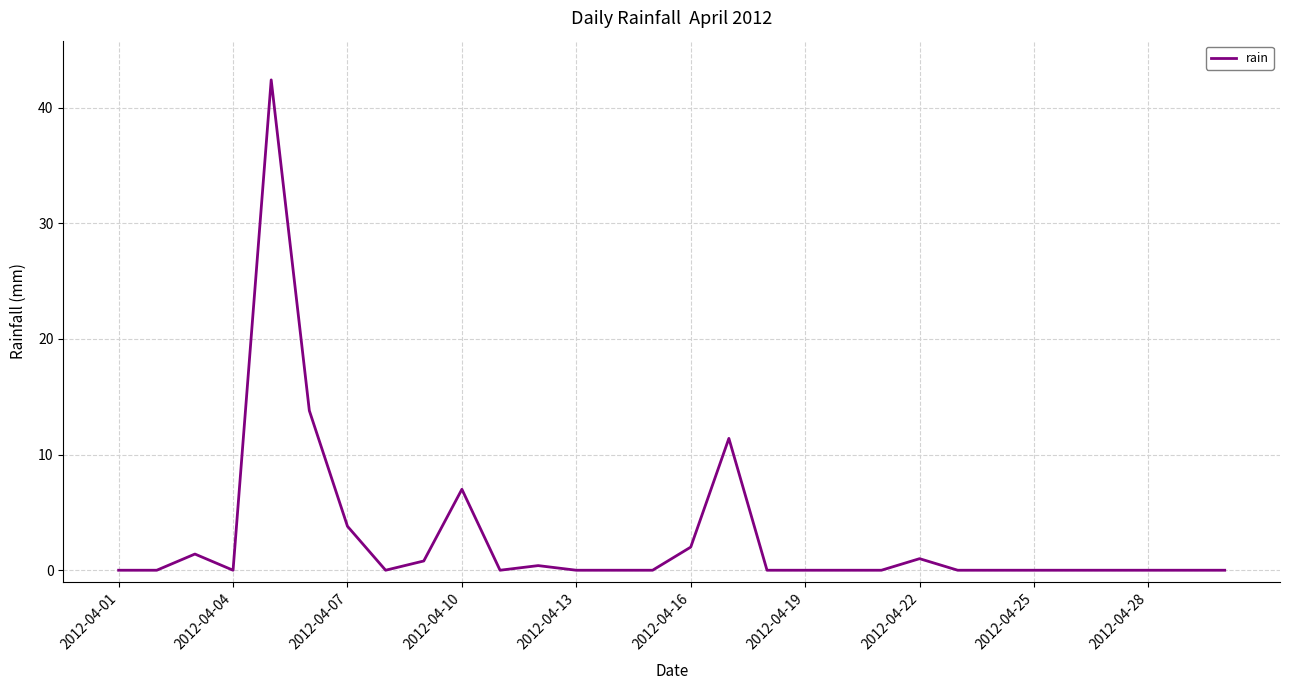

What is the difference between the maximum and minimum values?

42.4